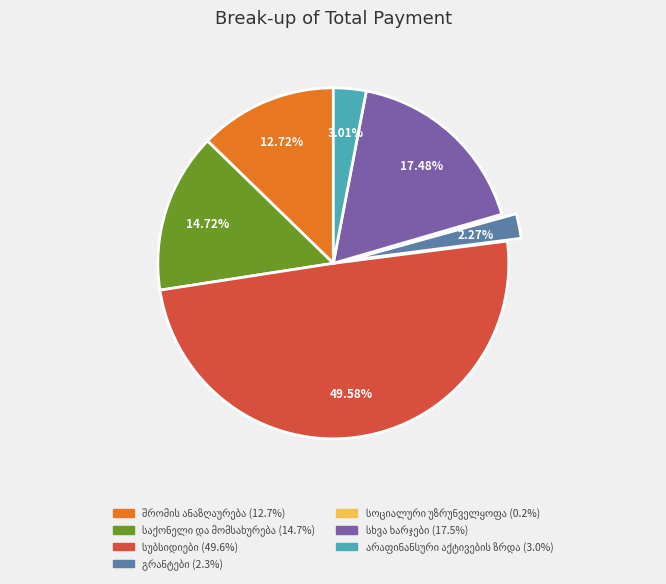

How many segments does this pie chart have?

7